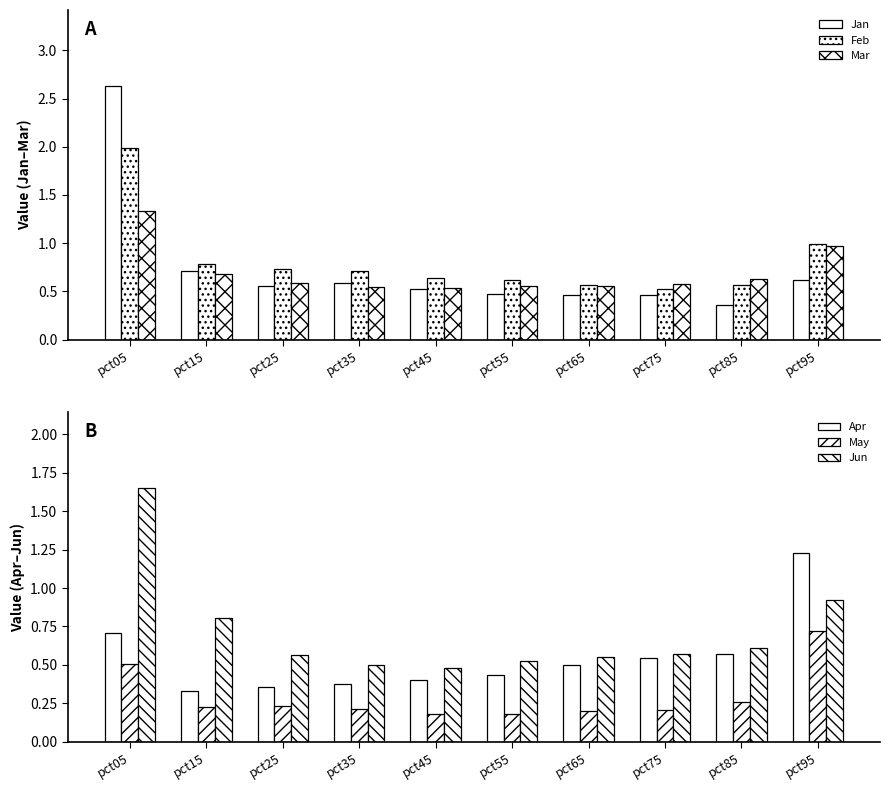

The value of May at pct95 is 0.3. True or false?

False